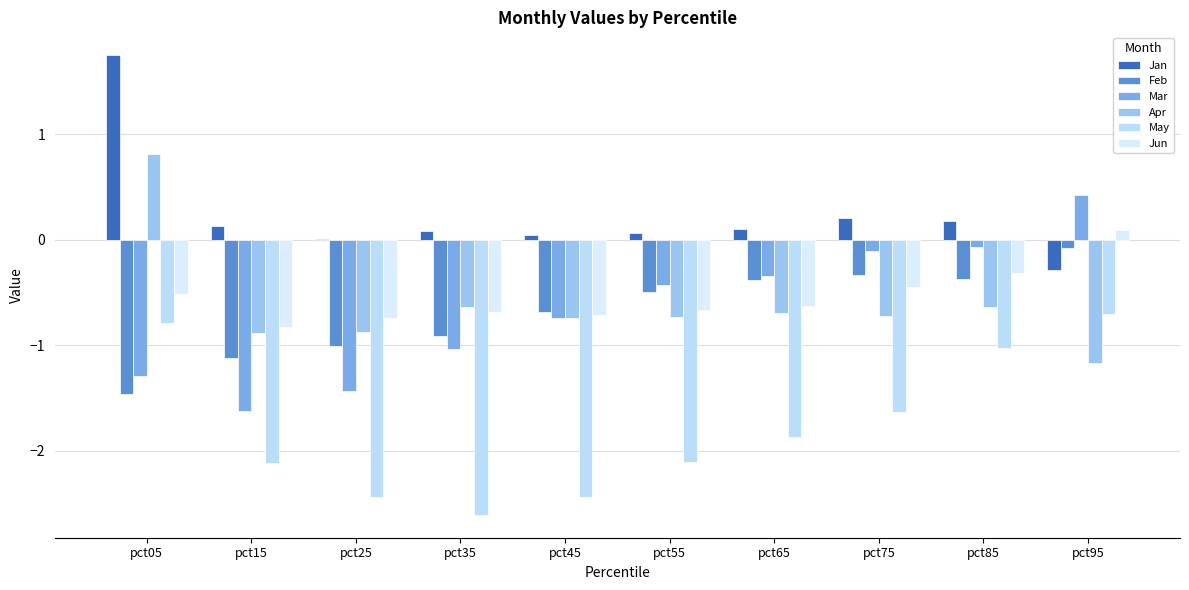

What is the sum of all Jun values?

-5.4